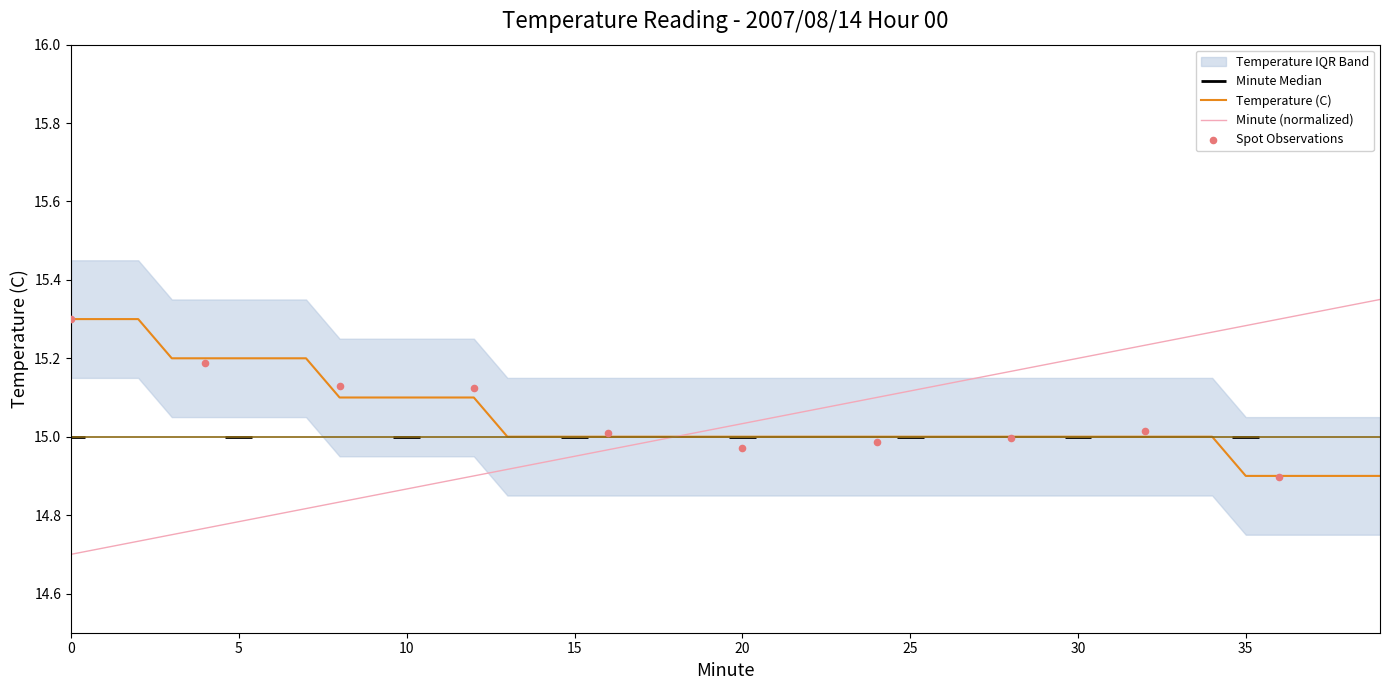

Is the value of Minute at 29 greater than the value of Temperature (C) at 9?

Yes